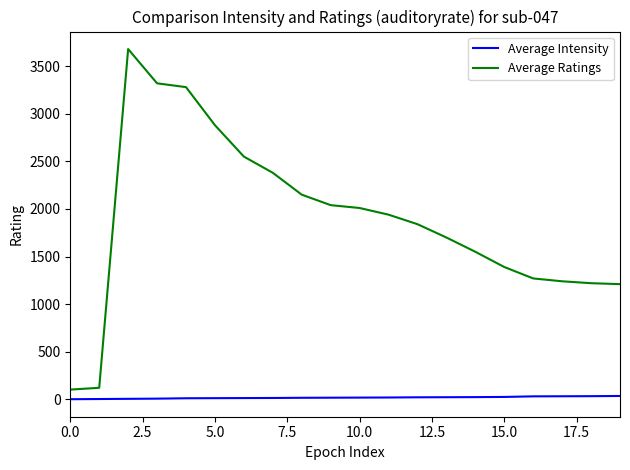

At how many categories does at least one series exceed 3172?

3